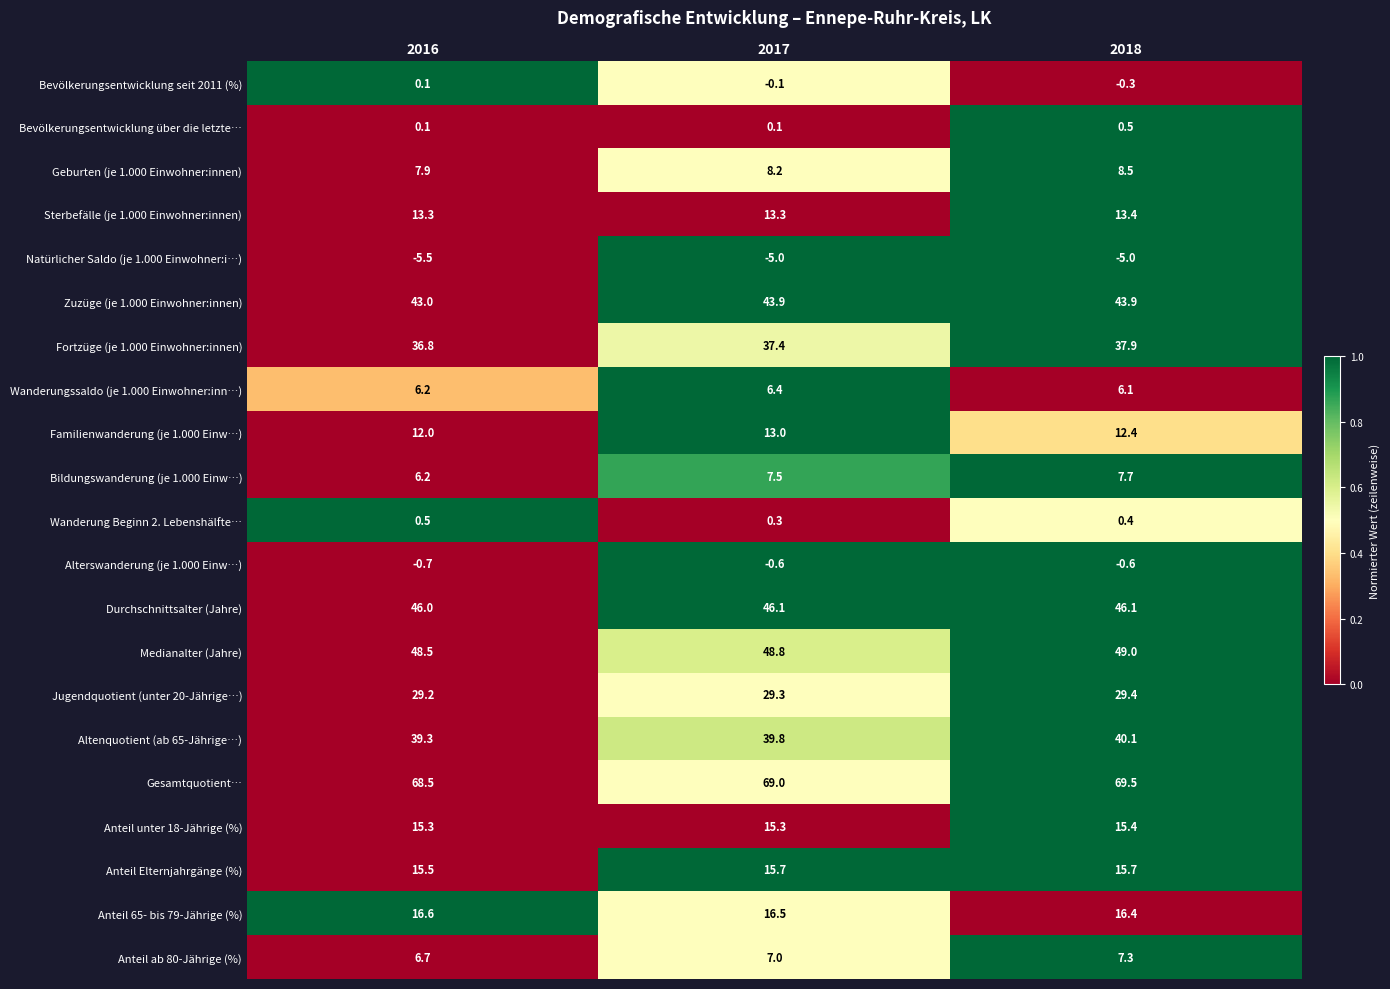

Read the Gesamtquotient… value at 2018.

69.5